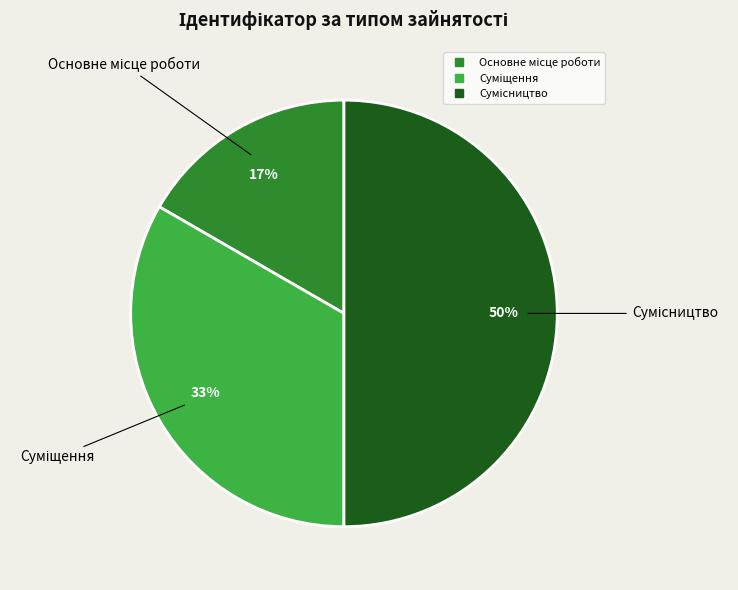

To the nearest percent, what is the difference between the largest and smallest slice percentages?

33%